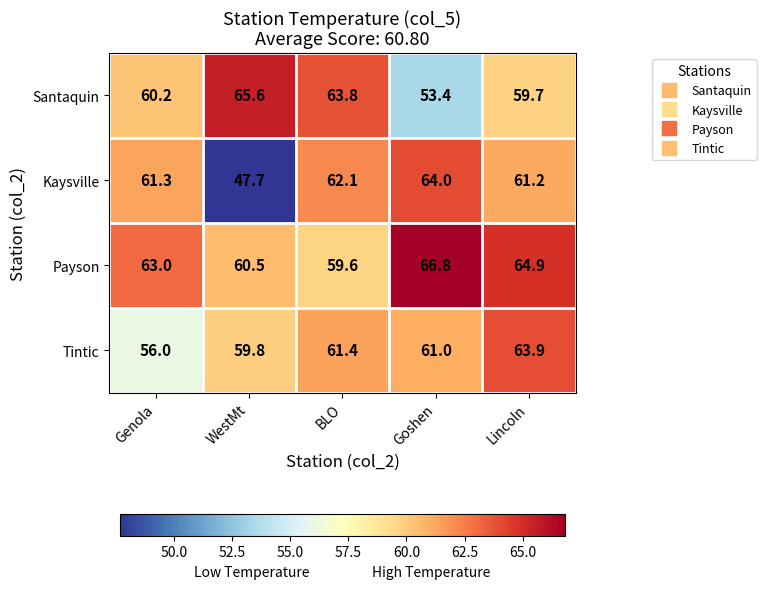

Reading right to left, extract all data points from this chart.

Santaquin: Lincoln=59.7	Goshen=53.4	BLO=63.8	WestMt=65.6	Genola=60.2
Kaysville: Lincoln=61.2	Goshen=64.0	BLO=62.1	WestMt=47.7	Genola=61.3
Payson: Lincoln=64.9	Goshen=66.8	BLO=59.6	WestMt=60.5	Genola=63.0
Tintic: Lincoln=63.9	Goshen=61.0	BLO=61.4	WestMt=59.8	Genola=56.0